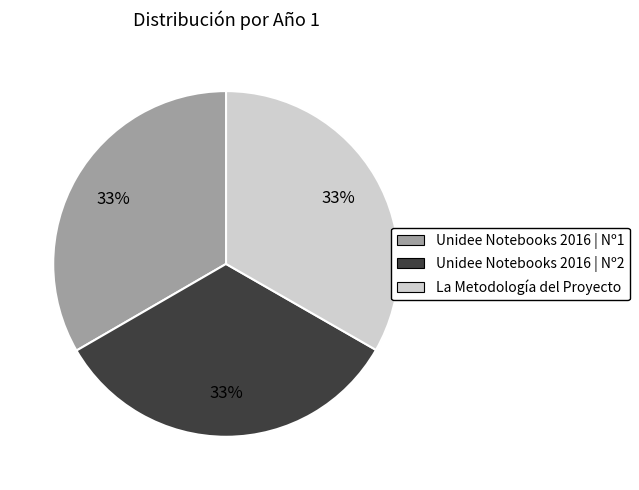

Is La Metodología del Proyecto the majority of the pie?

No